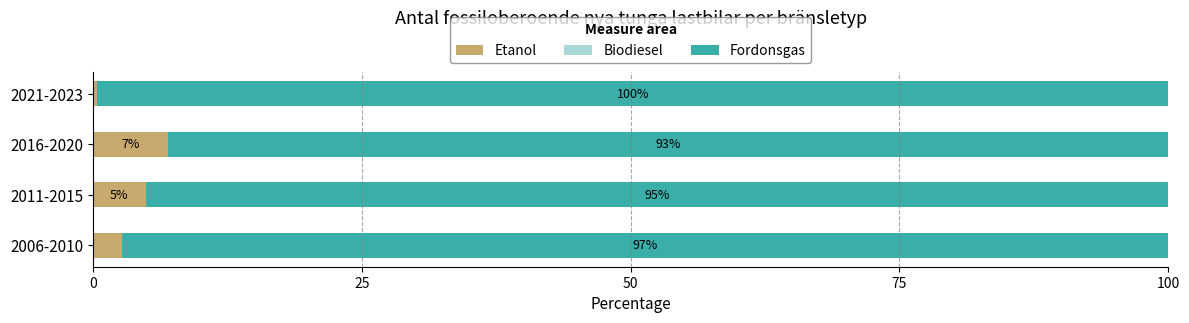

List the labels in order of Etanol value, largest first.

2016-2020, 2011-2015, 2006-2010, 2021-2023